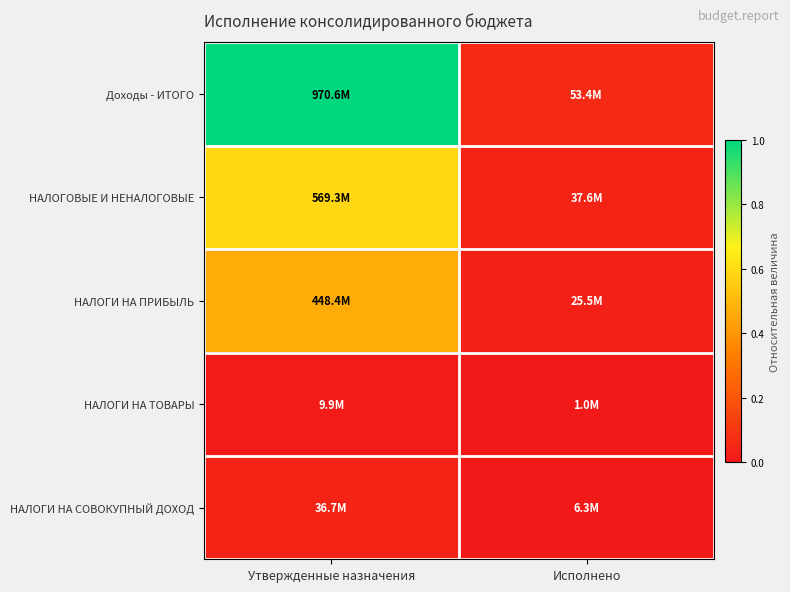

Reading left to right, extract all data points from this chart.

Доходы - ИТОГО: Утвержденные назначения=1.0	Исполнено=0.1
НАЛОГОВЫЕ И НЕНАЛОГОВЫЕ: Утвержденные назначения=0.6	Исполнено=0.0
НАЛОГИ НА ПРИБЫЛЬ: Утвержденные назначения=0.5	Исполнено=0.0
НАЛОГИ НА ТОВАРЫ: Утвержденные назначения=0.0	Исполнено=0.0
НАЛОГИ НА СОВОКУПНЫЙ ДОХОД: Утвержденные назначения=0.0	Исполнено=0.0